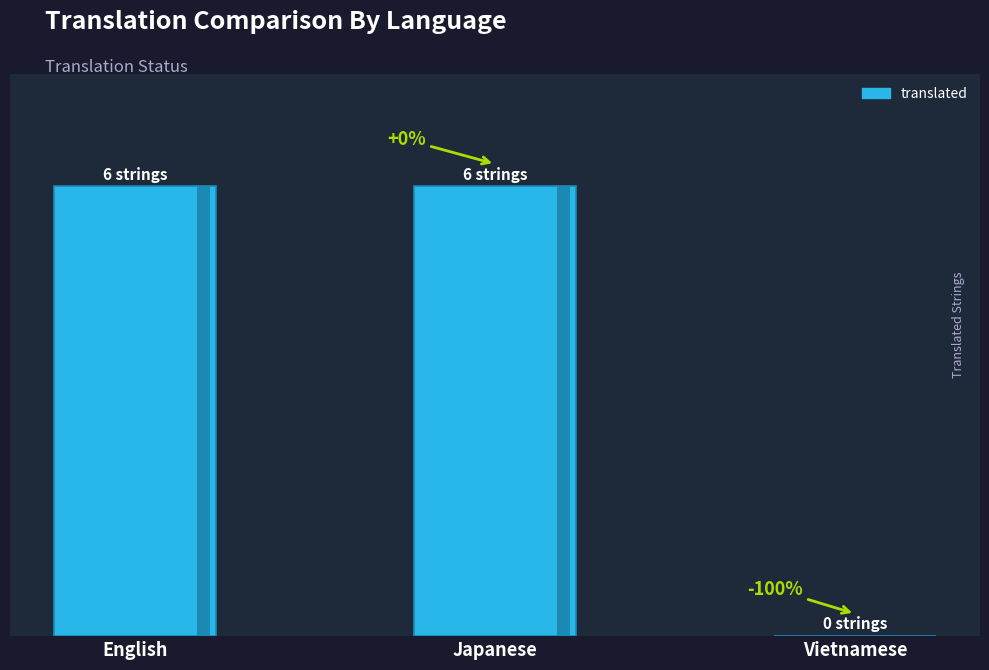

How many positive values are there?

2